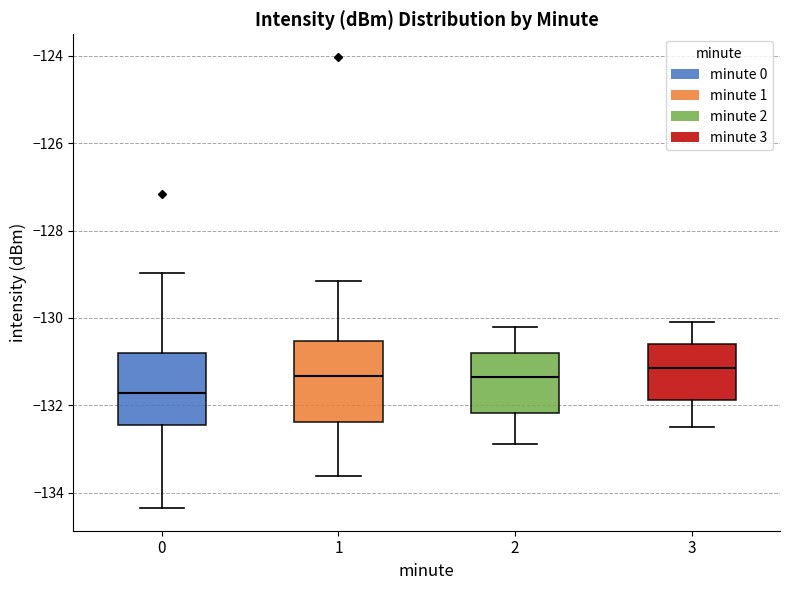

Which box's median line is the lowest?

0